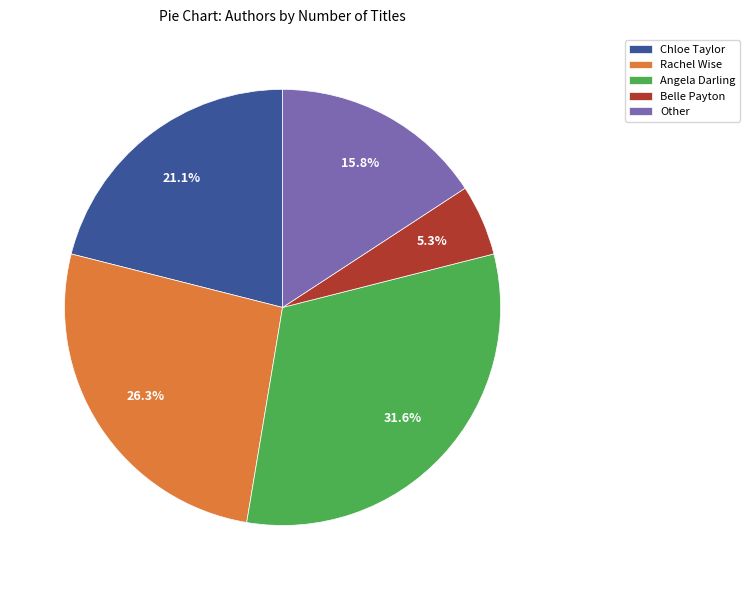

Is there any slice that represents more than half of the pie?

No